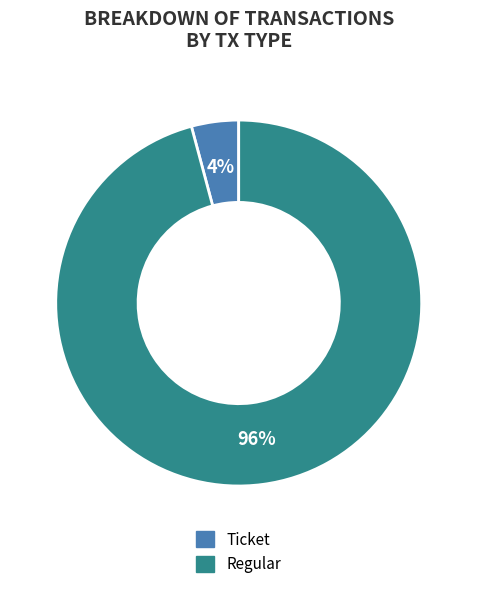

What is the largest slice in the pie chart?

Regular